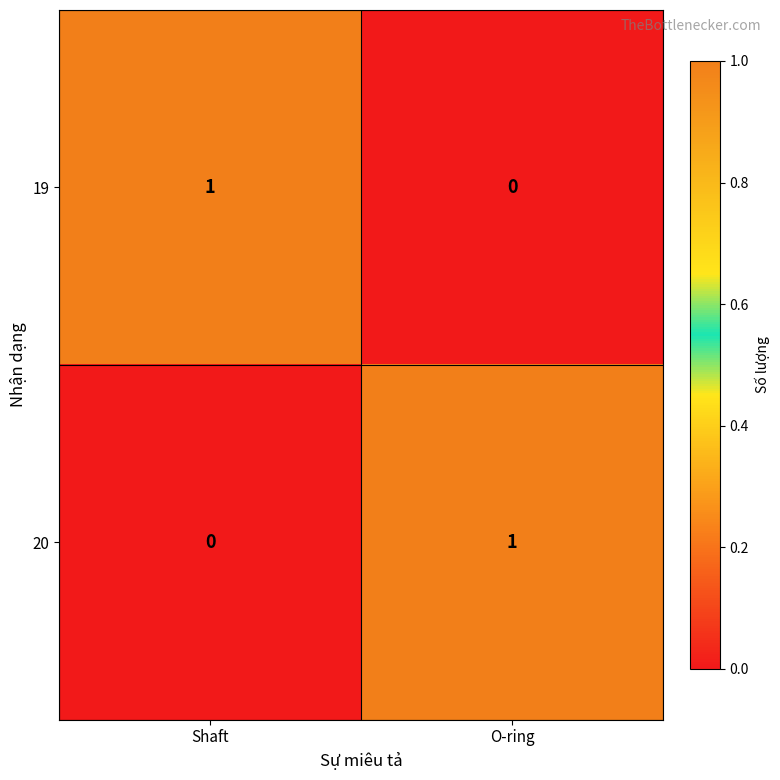

Reading right to left, transcribe all the data shown in this chart.

19: 0	1
20: 1	0